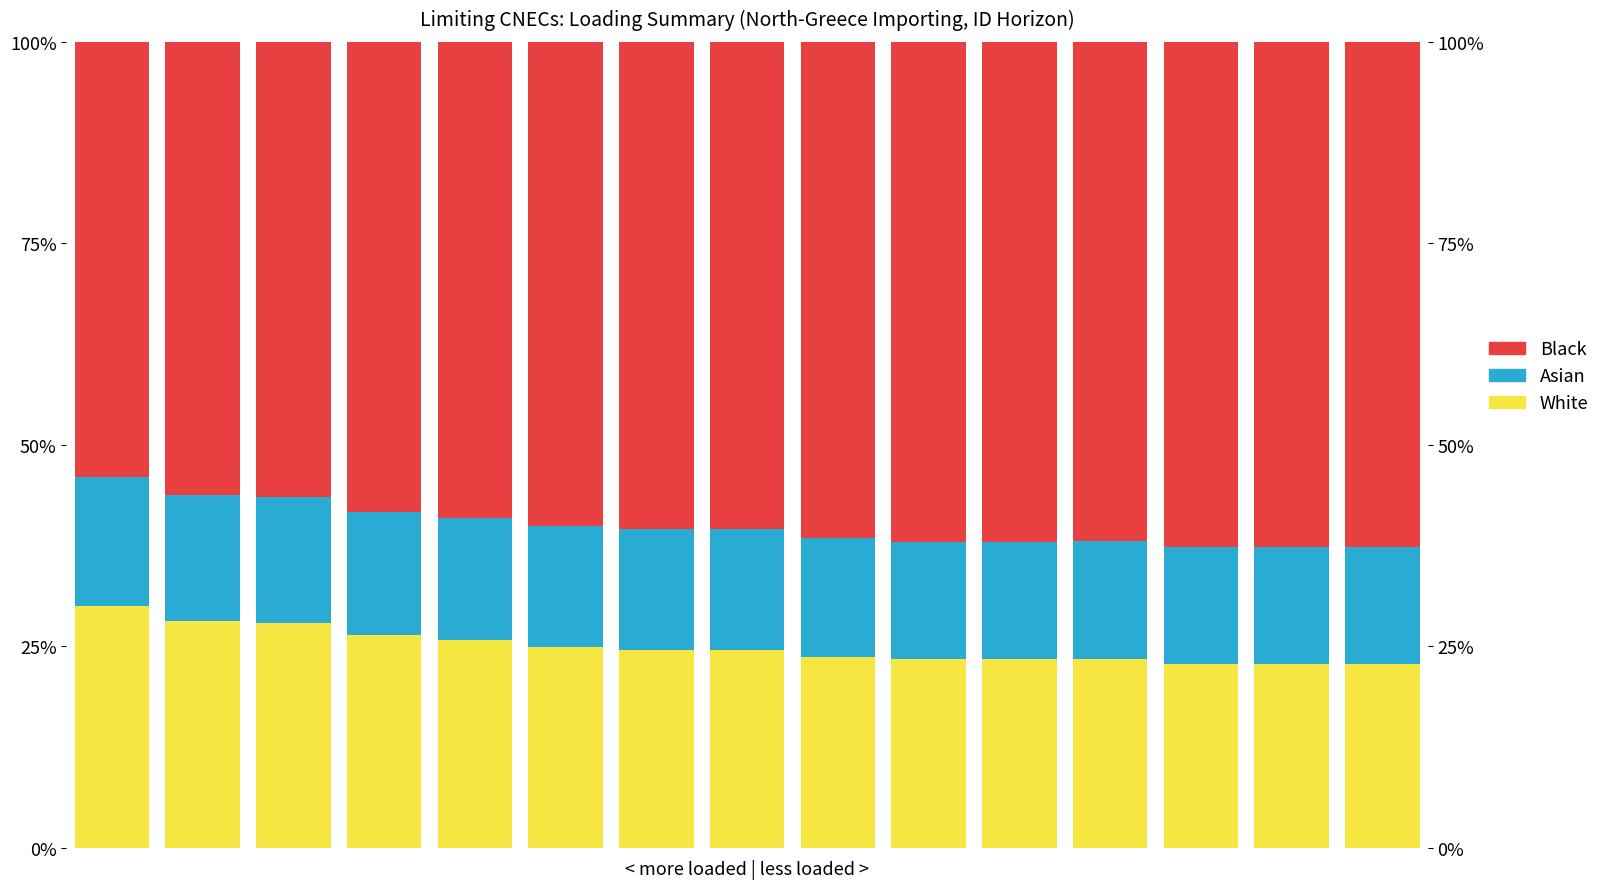

What is the value of the Black bar at the 7th from the left?

60.5